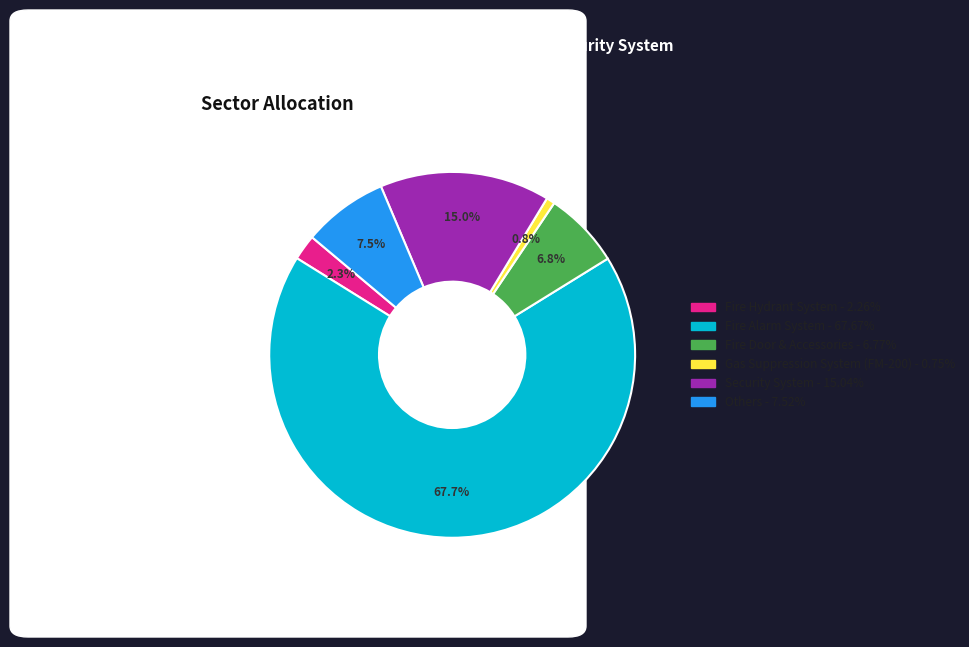

How many slices are in this pie chart?

6